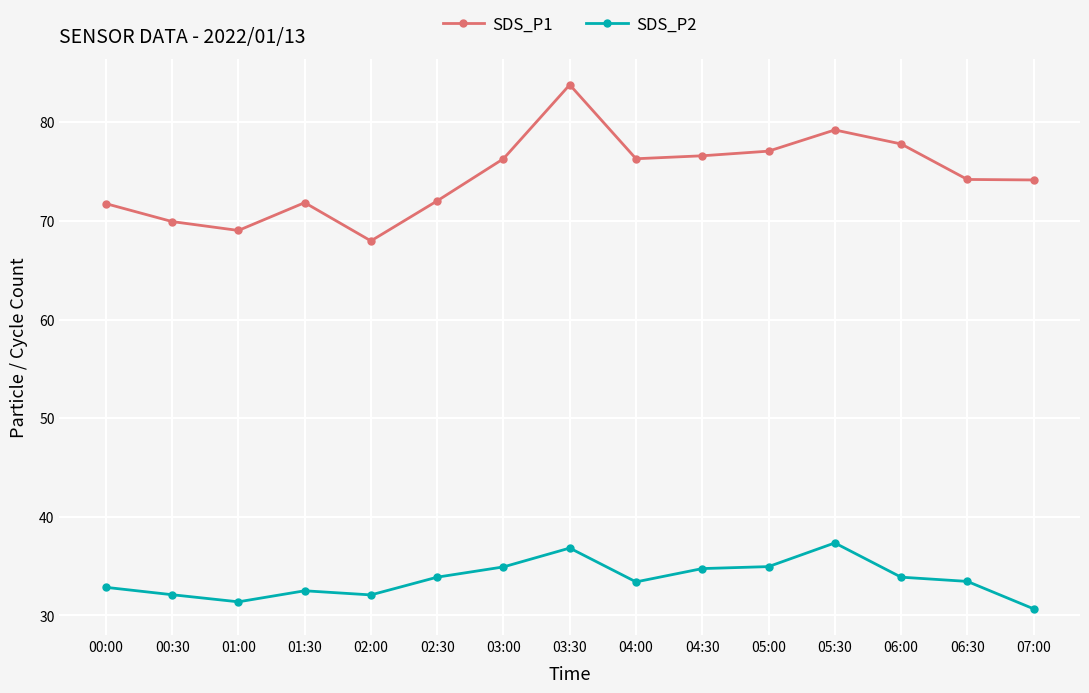

In SDS_P1, how many points are higher than both neighbors (excluding endpoints)?

3